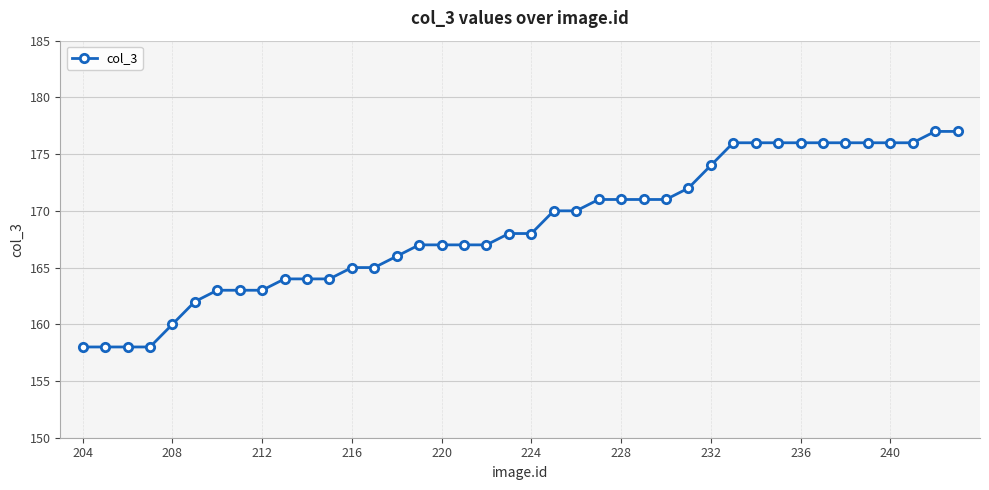

What is the value of the 16th point from the left?

167